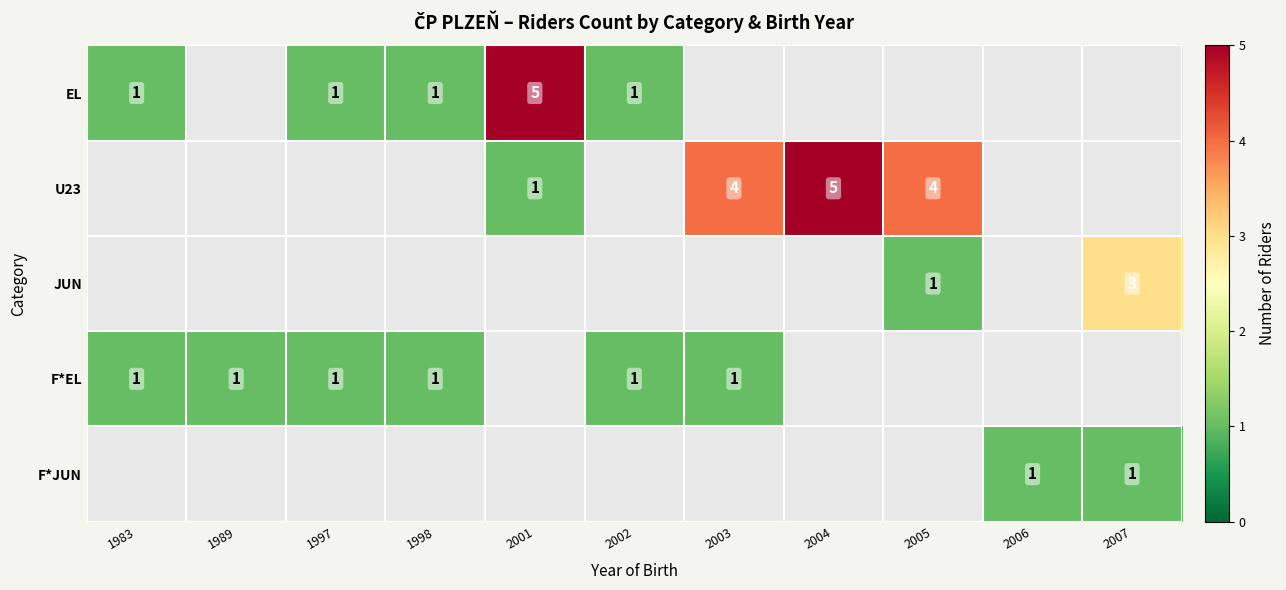

True or false: U23 has a value of 4 at 2005.

True